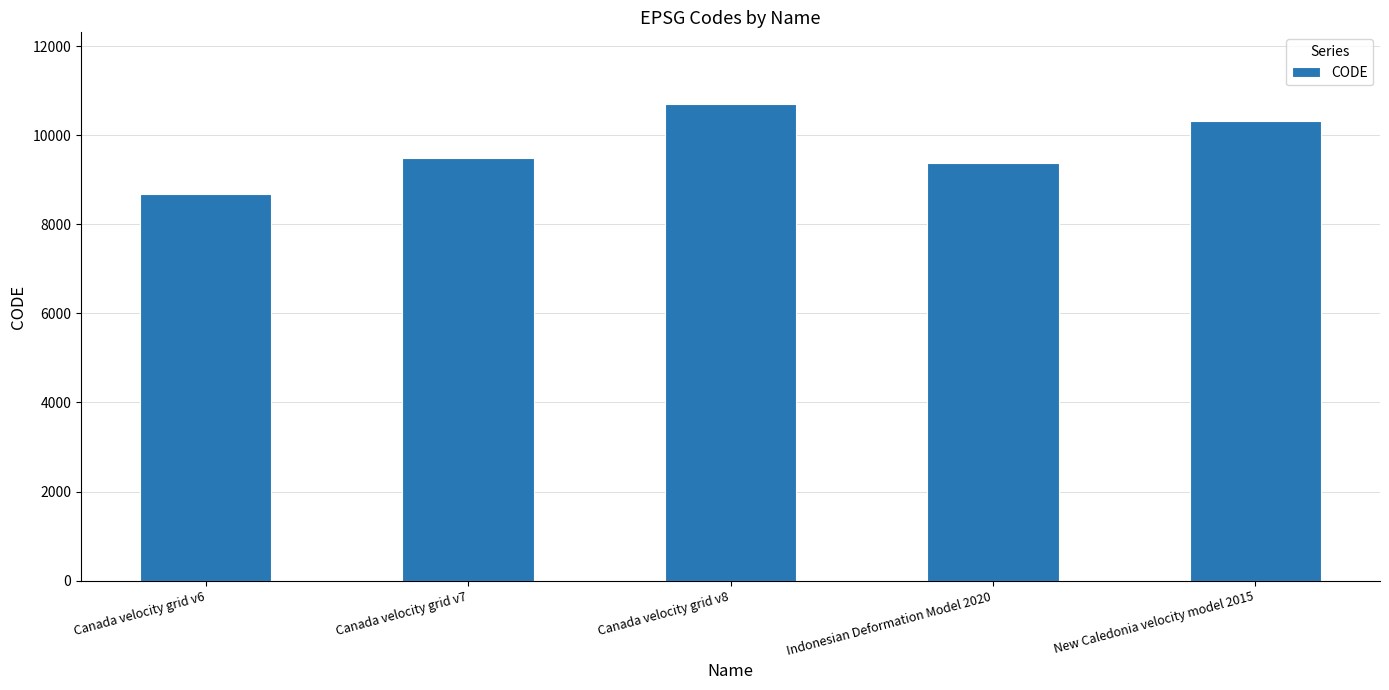

True or false: the data shows 9483 at Canada velocity grid v7.

True